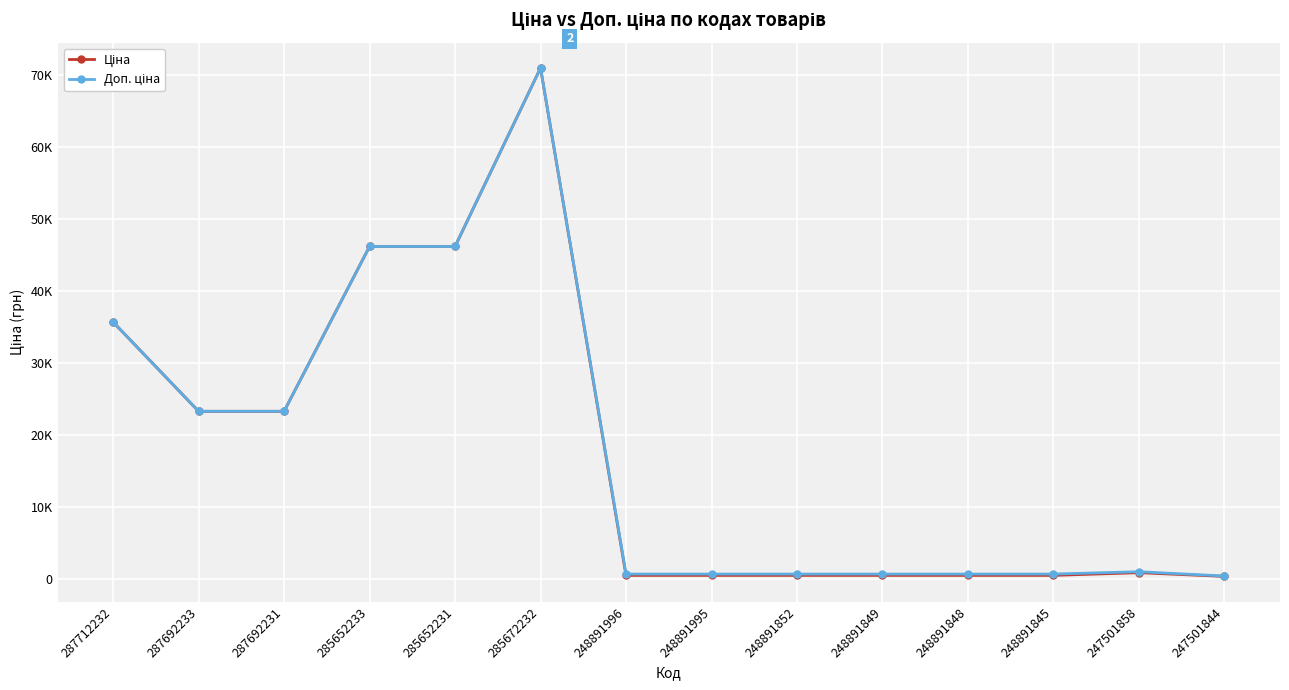

Which series has the largest range (max minus min)?

Ціна